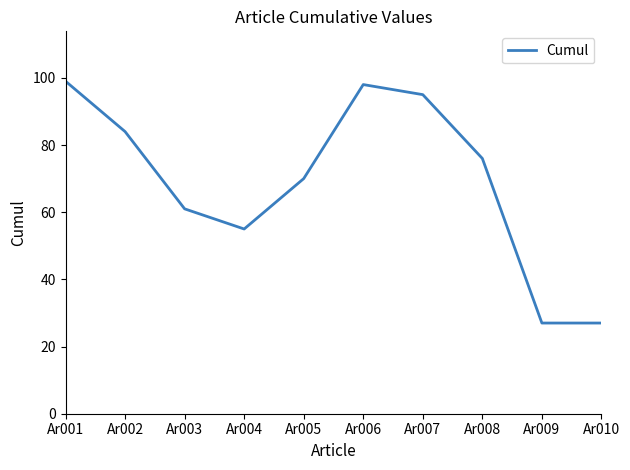

Reading left to right, extract all data points from this chart.

Ar001=99	Ar002=84	Ar003=61	Ar004=55	Ar005=70	Ar006=98	Ar007=95	Ar008=76	Ar009=27	Ar010=27